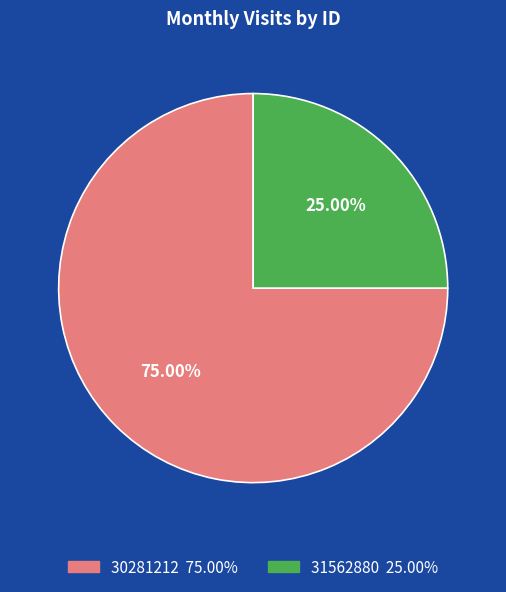

Rank the categories by value from lowest to highest.

31562880, 30281212